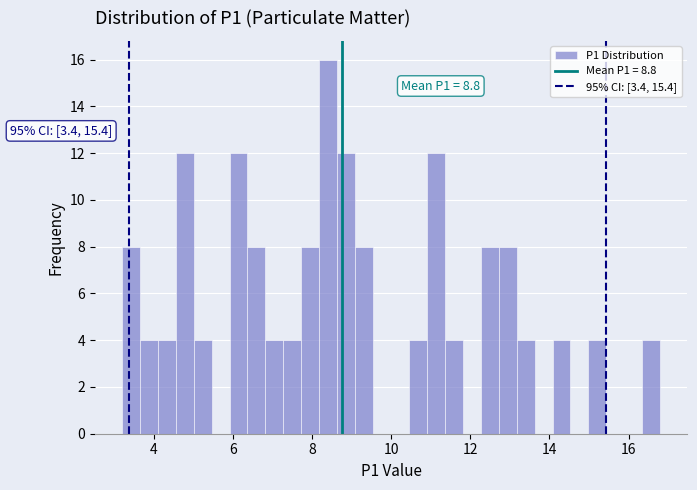

Around what value on the x-axis is the tallest bar? Give the approximate position of its centre, as read against the axis.

8.4